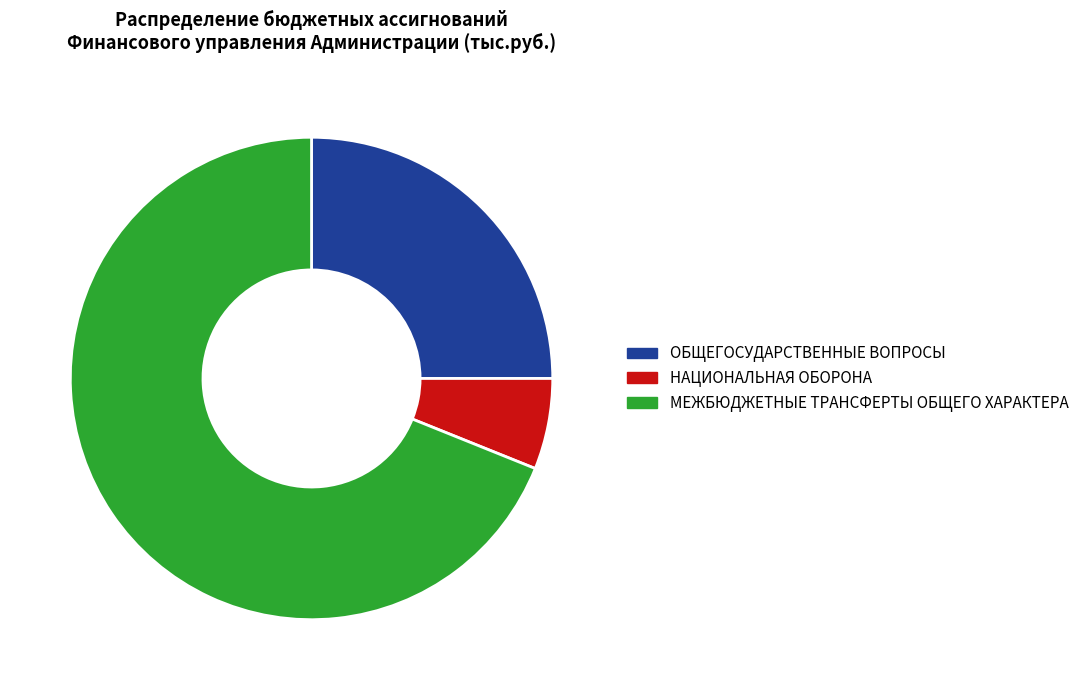

What is the ratio of the value at ОБЩЕГОСУДАРСТВЕННЫЕ ВОПРОСЫ to the value at НАЦИОНАЛЬНАЯ ОБОРОНА?

4.1